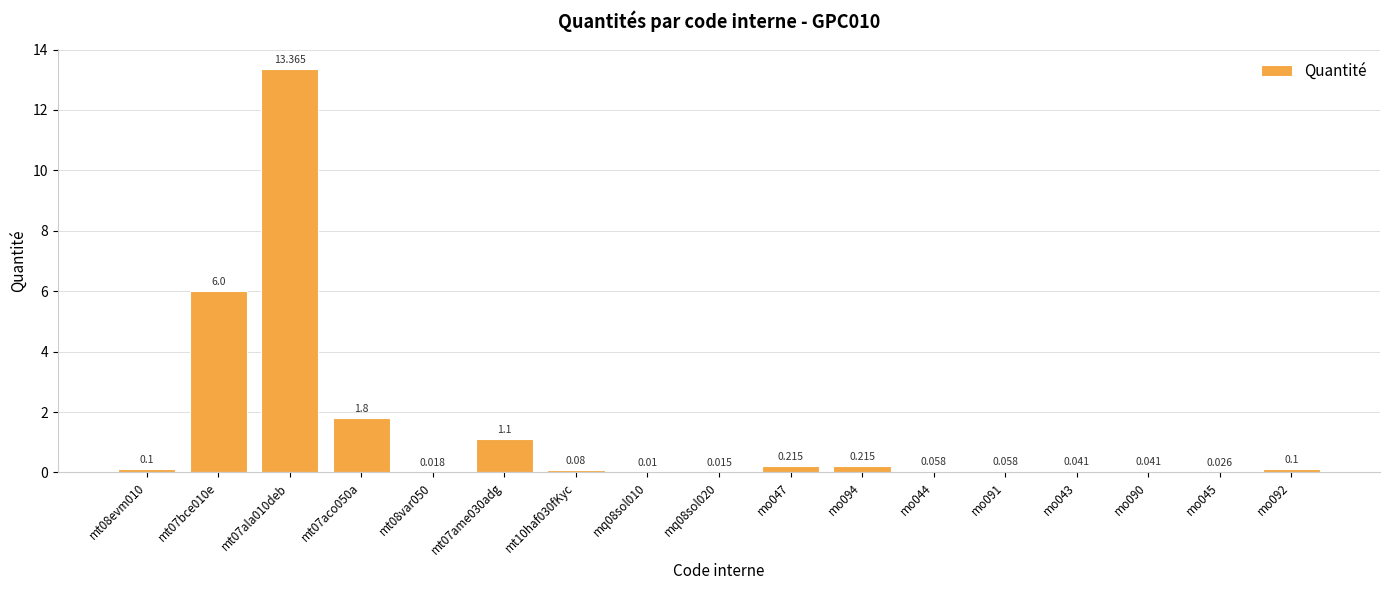

What position from the left is mt10haf030fKyc?

7